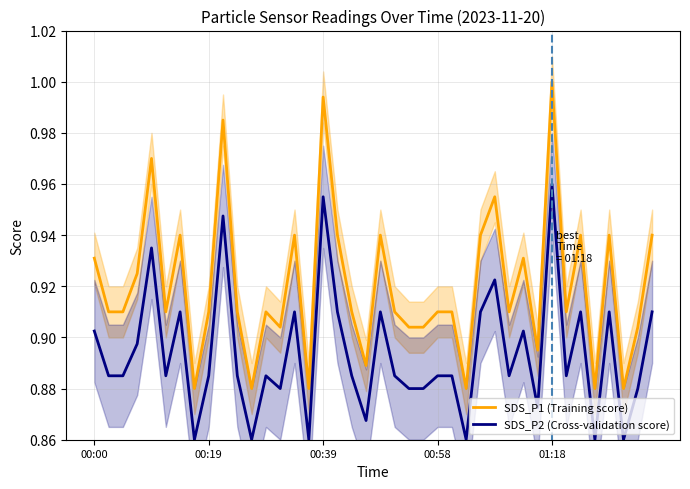

What is the maximum value shown in the chart?

1.0